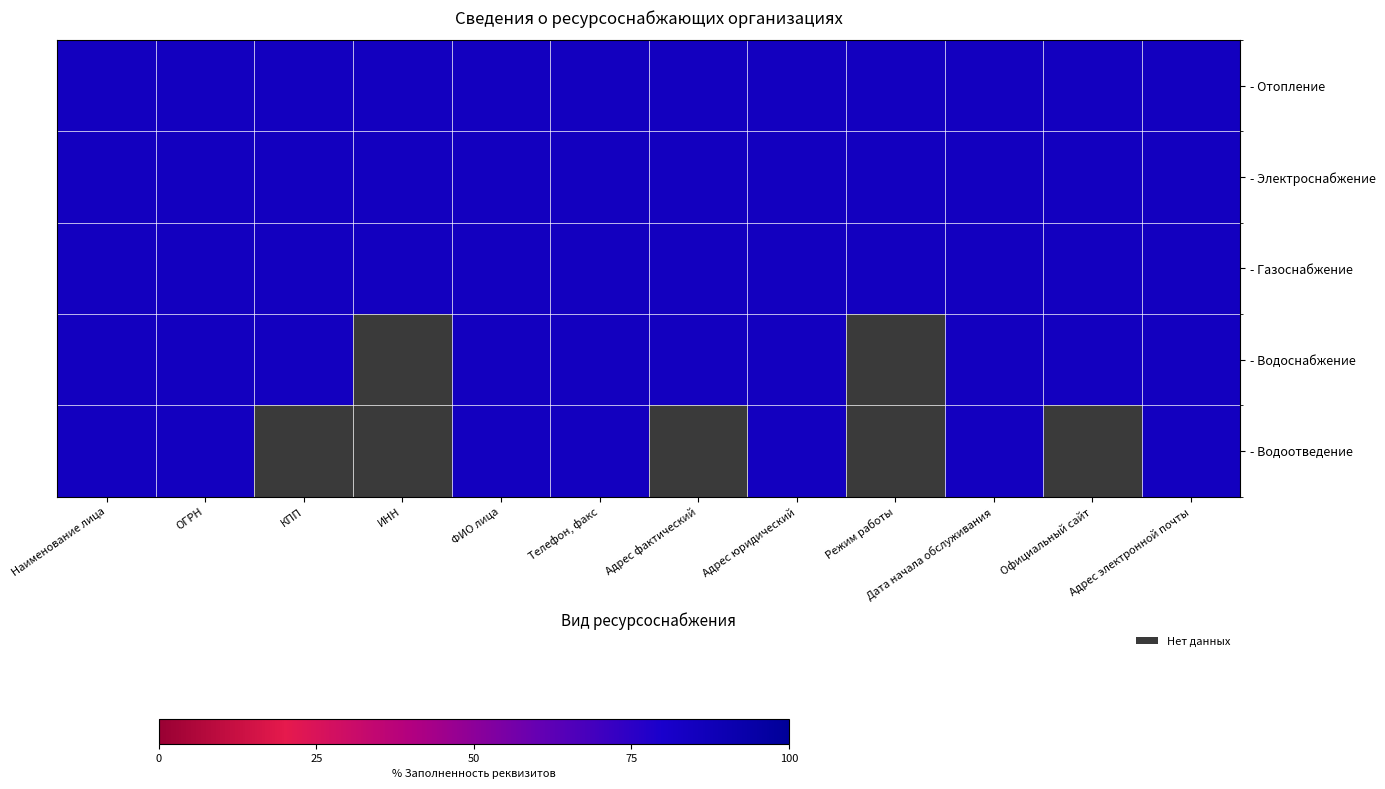

What is the greatest value displayed?

85